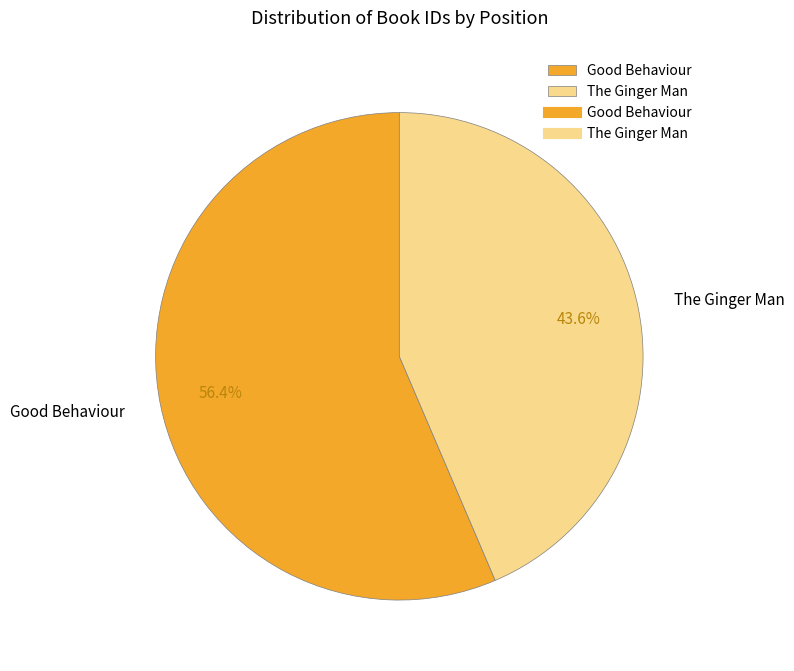

What is the ratio of the value at Good Behaviour to the value at The Ginger Man?

1.3